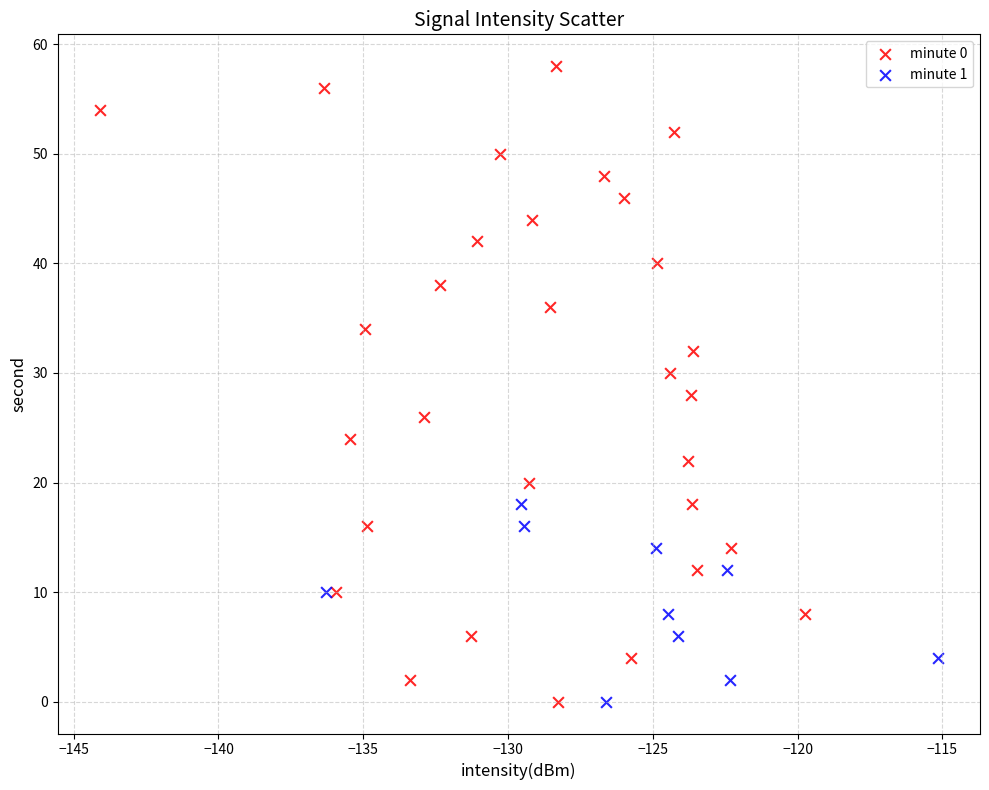

Which series has the largest Y range (max minus min)?

minute 0